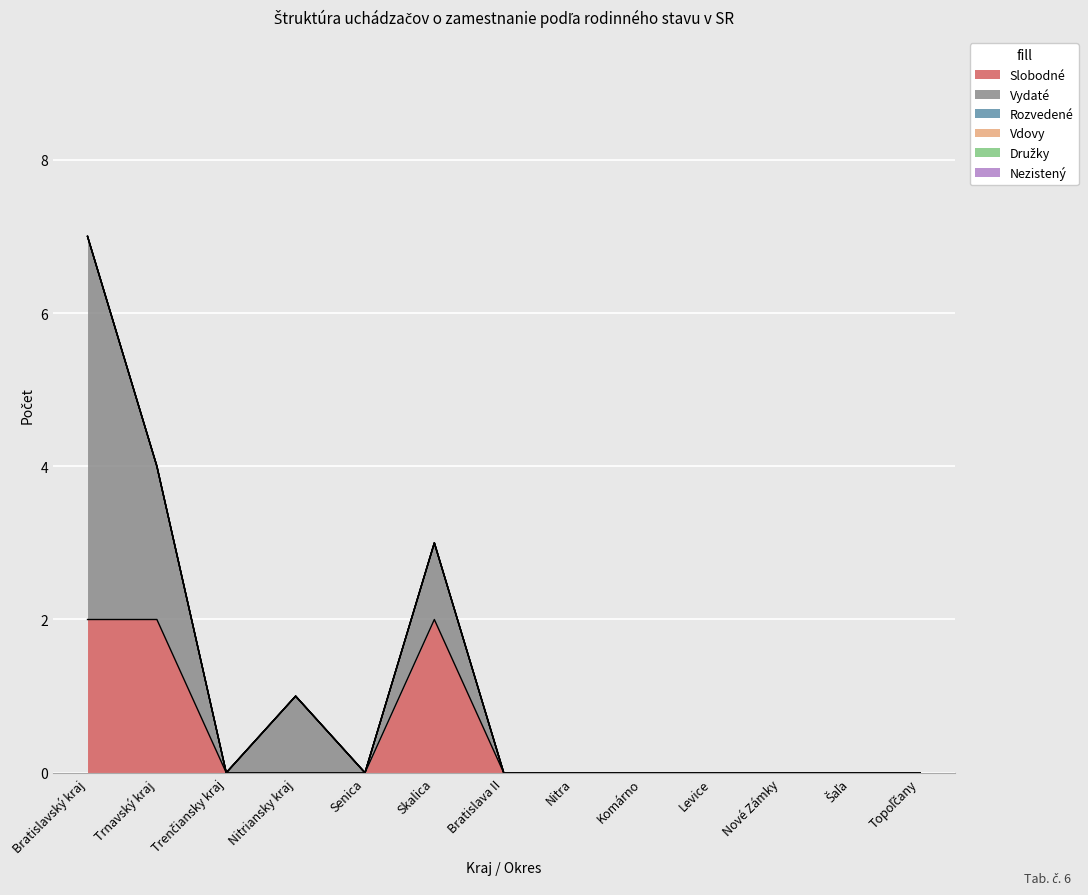

What is the label of the 5th point from the left?

Senica